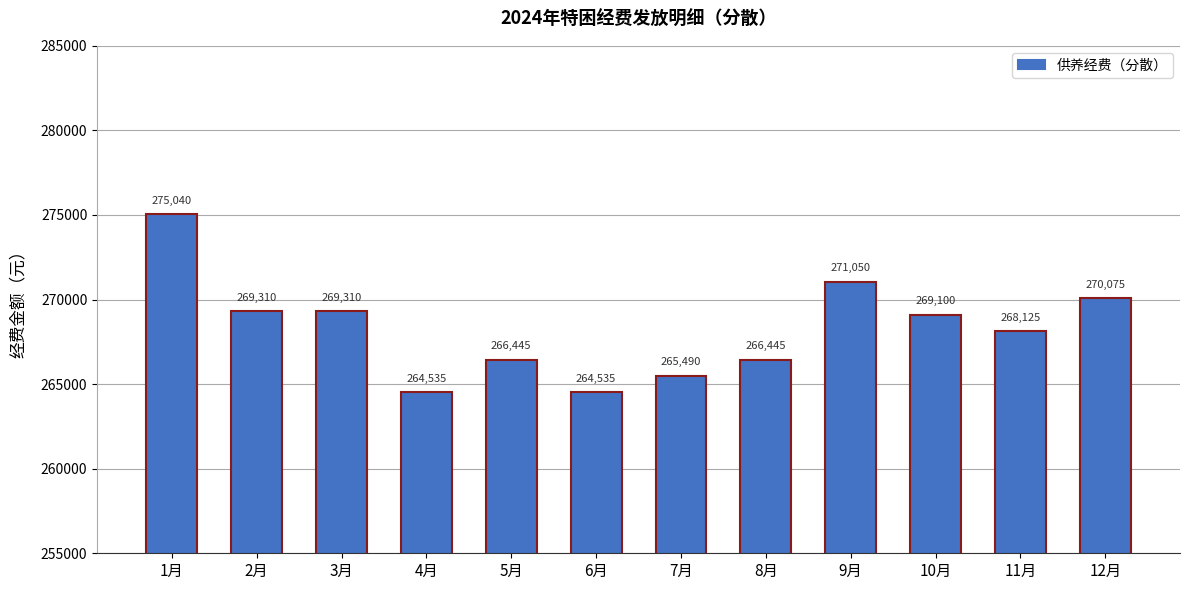

What is the change in value from 3月 to 5月?

-2865